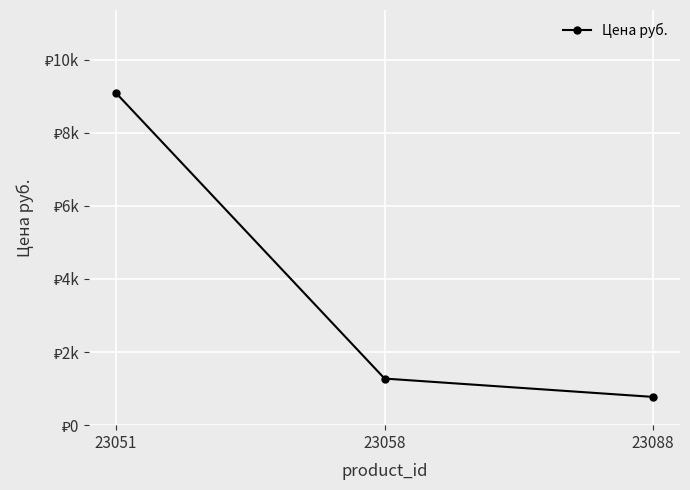

Where does the data first go above 1275?

23051